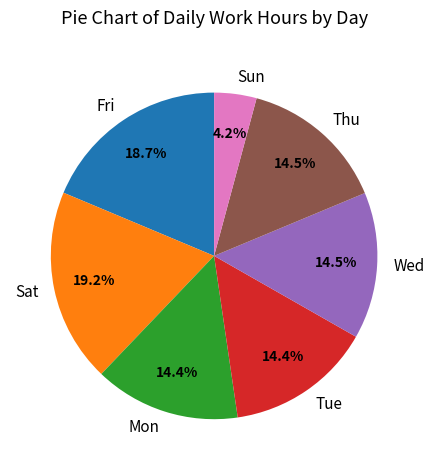

Is the sum of Thu and Mon greater than half?

No